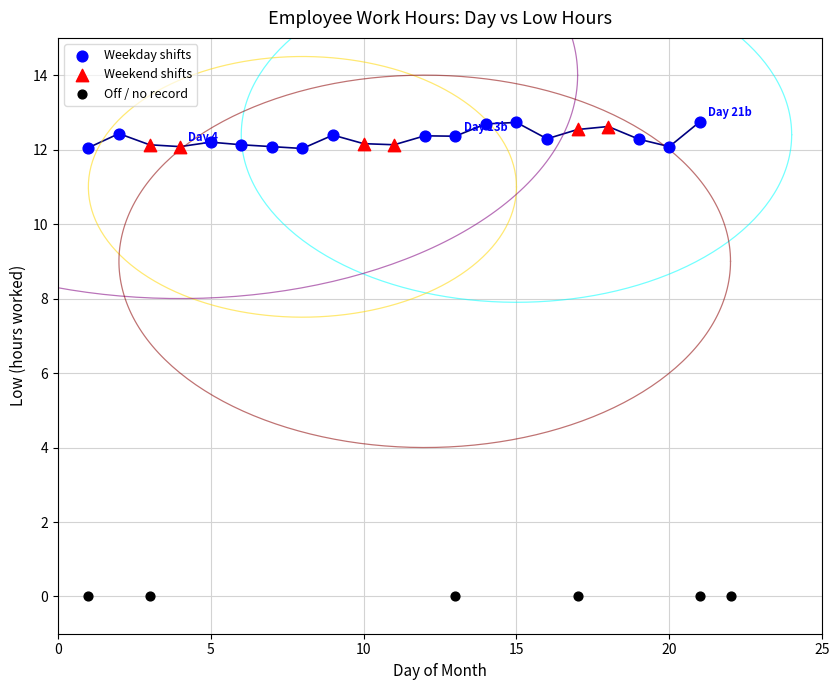

Which series reaches the minimum Y coordinate?

Off / no record